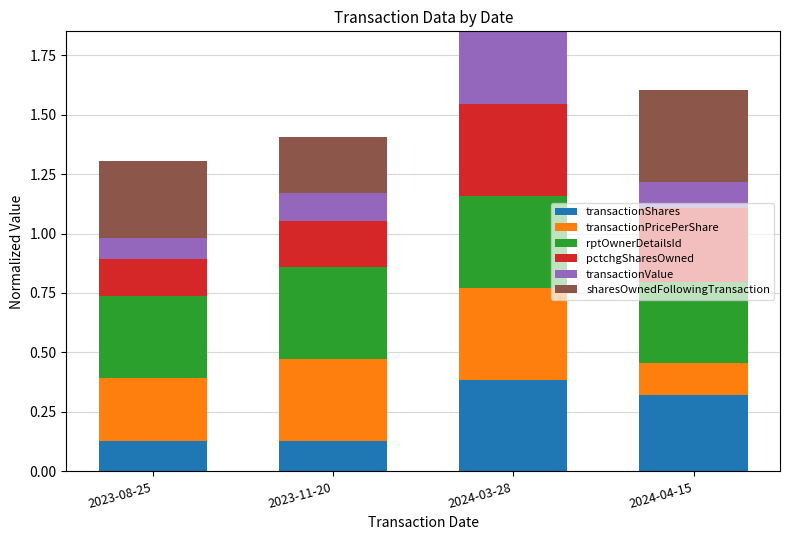

What is the label of the 2nd bar from the left?

2023-11-20